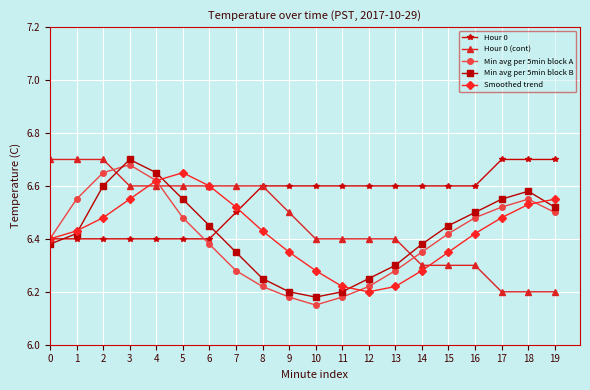

What are all the series names shown in the legend?

Hour 0, Hour 0 (cont), Min avg per 5min block A, Min avg per 5min block B, Smoothed trend